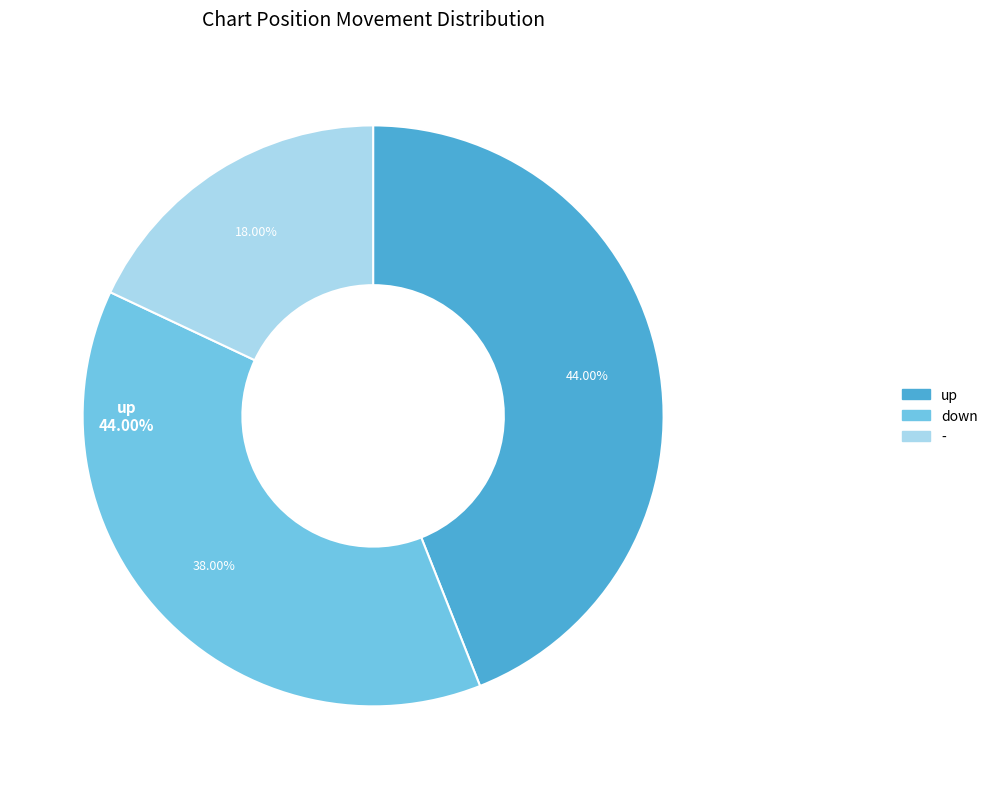

To the nearest percent, what is the difference between the largest and smallest slice percentages?

26%